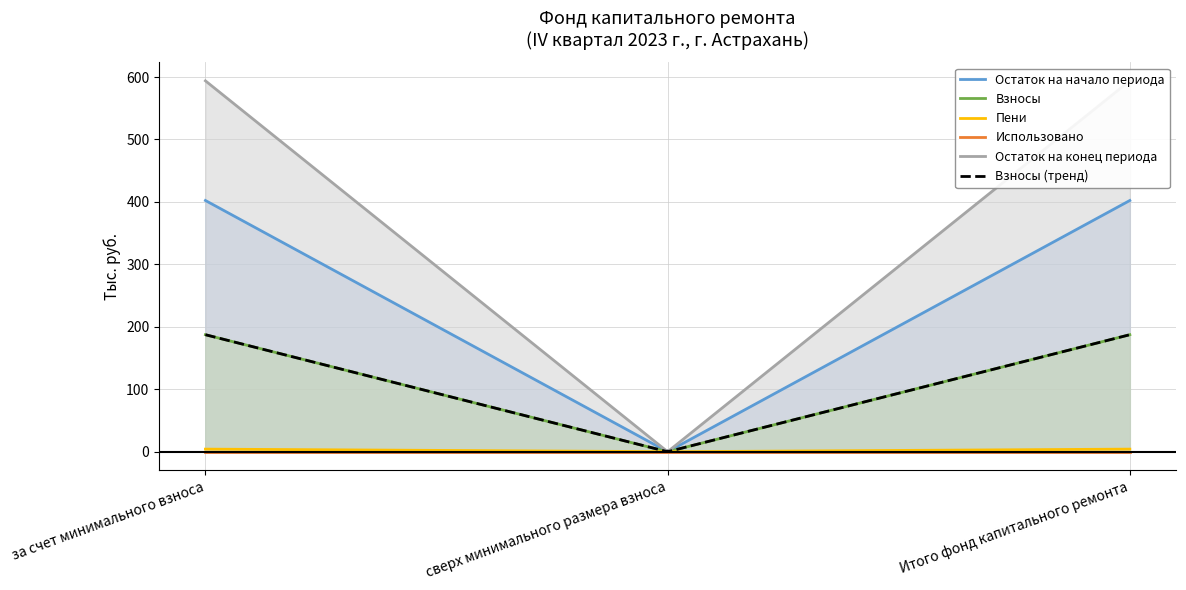

Is the value of Остаток на начало периода at 2 greater than the value of Взносы at 1?

No